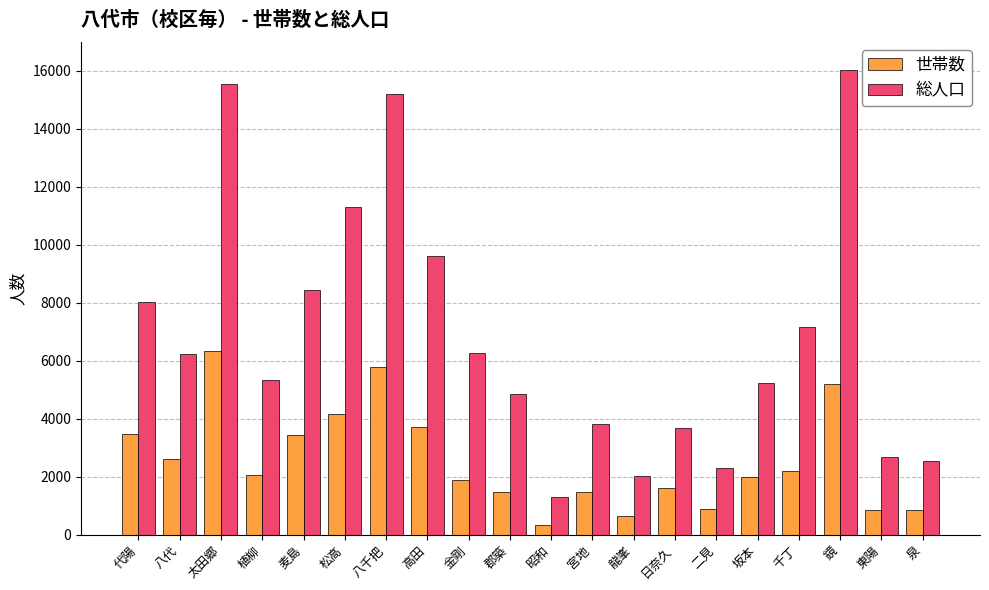

The value of 総人口 at 植柳 is 5337. True or false?

True